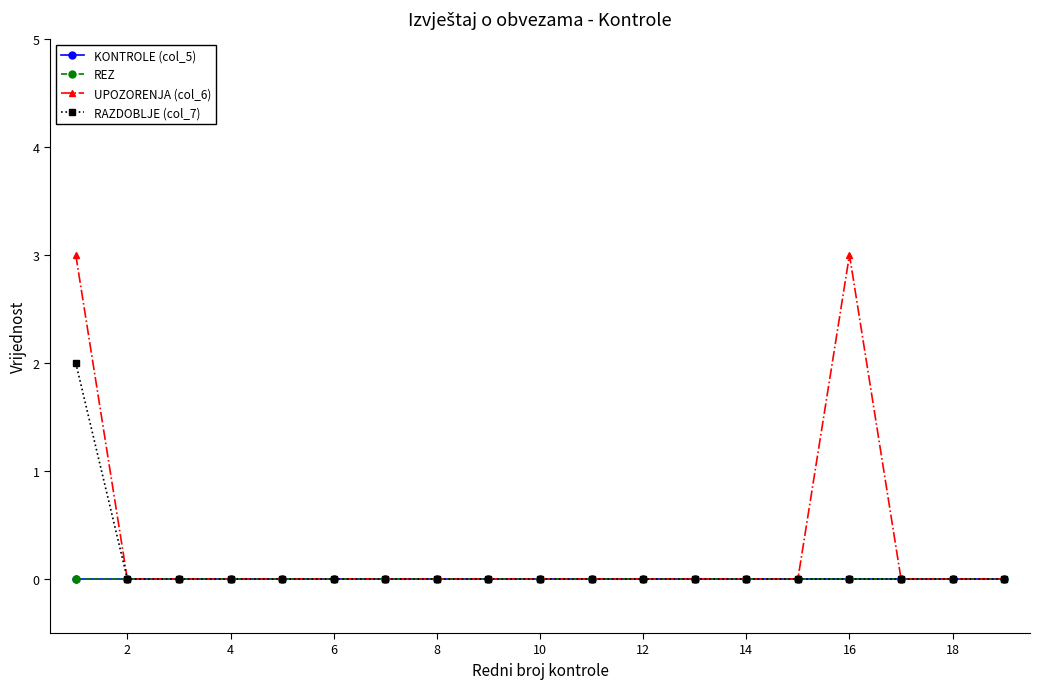

True or false: REZ and RAZDOBLJE (col_7) cross at least once.

False